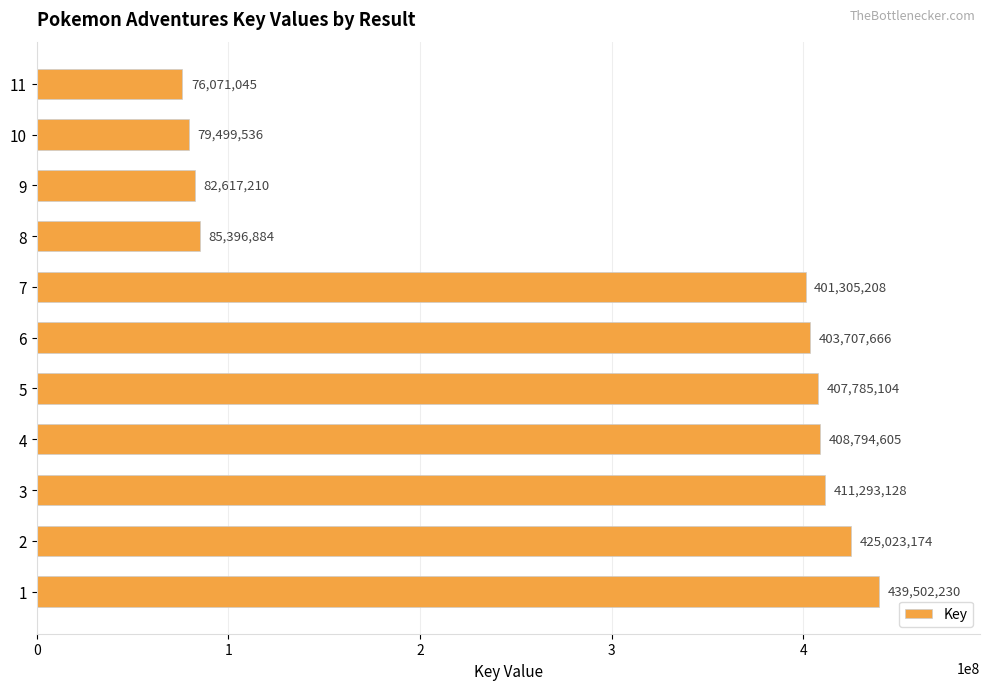

What value does the data have at 9, to the nearest 50?

82617200